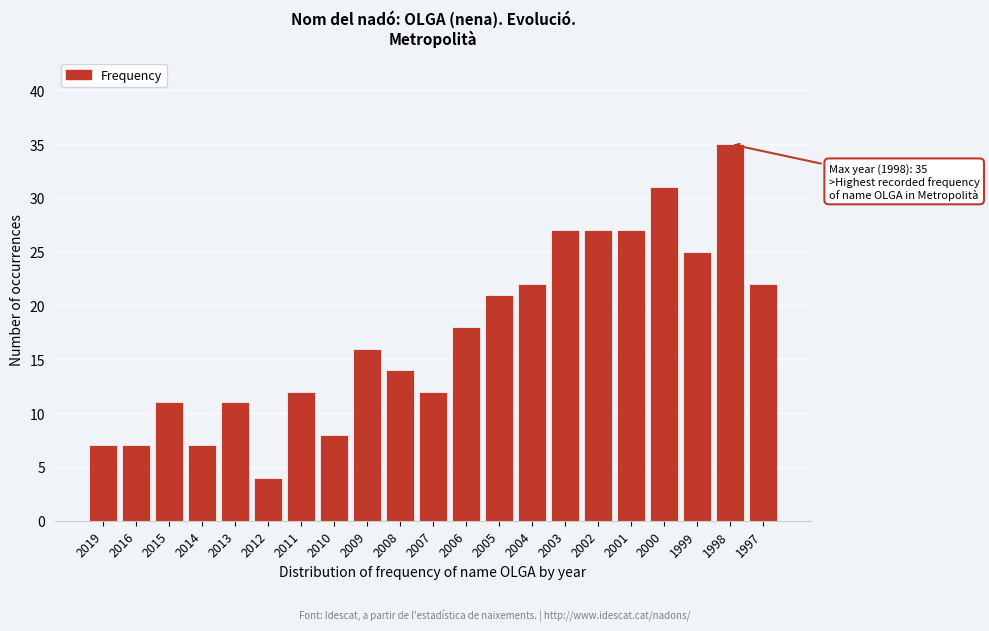

Reading left to right, extract all data points from this chart.

2019=7	2016=7	2015=11	2014=7	2013=11	2012=4	2011=12	2010=8	2009=16	2008=14	2007=12	2006=18	2005=21	2004=22	2003=27	2002=27	2001=27	2000=31	1999=25	1998=35	1997=22